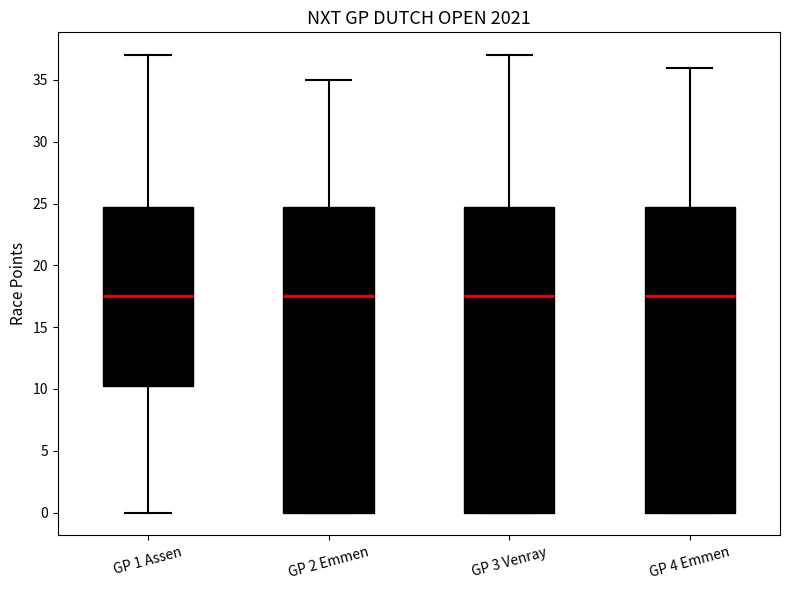

Where does the upper whisker of the box for GP 1 Assen end on the y-axis? The values are not printed on the chart, so give them approximately, as read against the axis.

37.0